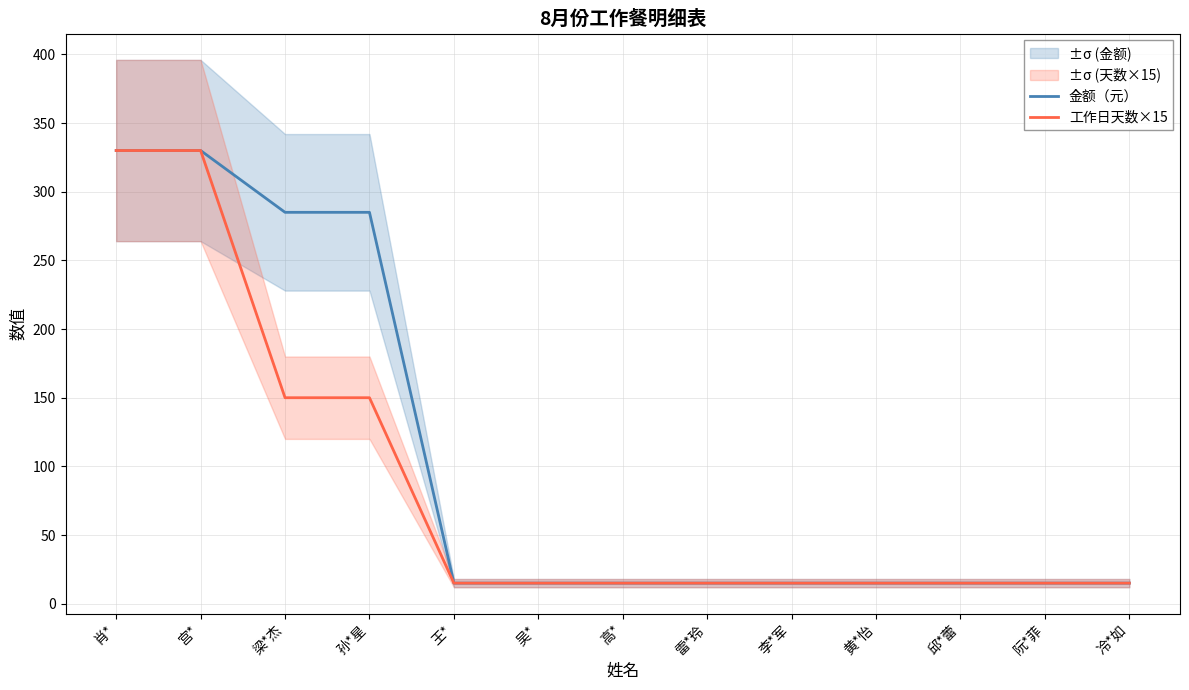

What are all the series names shown in the legend?

金额（元）, 工作日天数×15